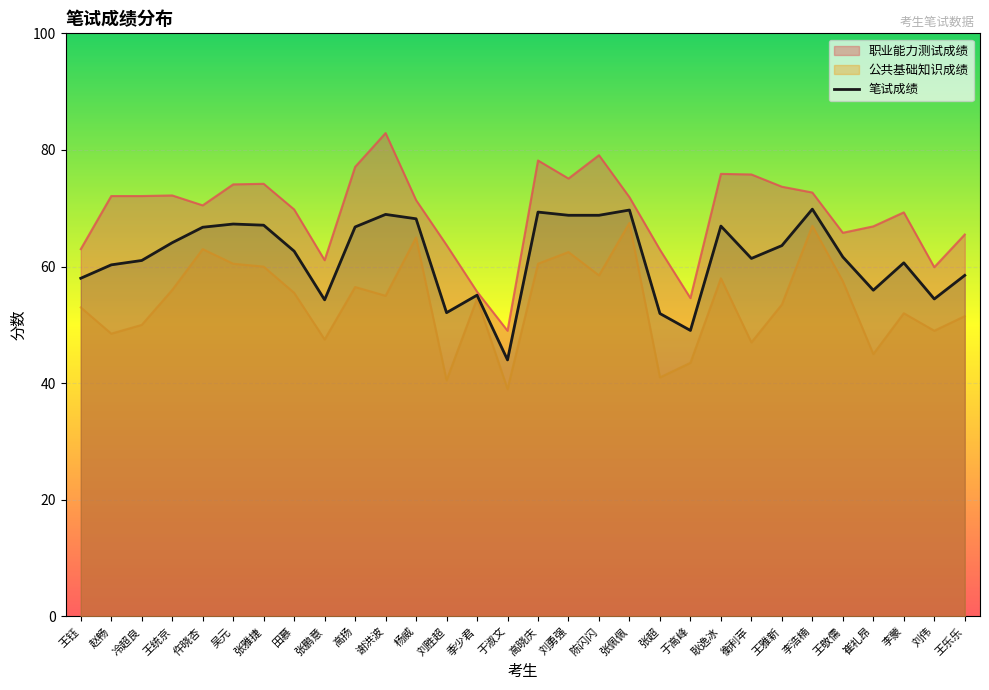

Read the value at 高扬.

66.8